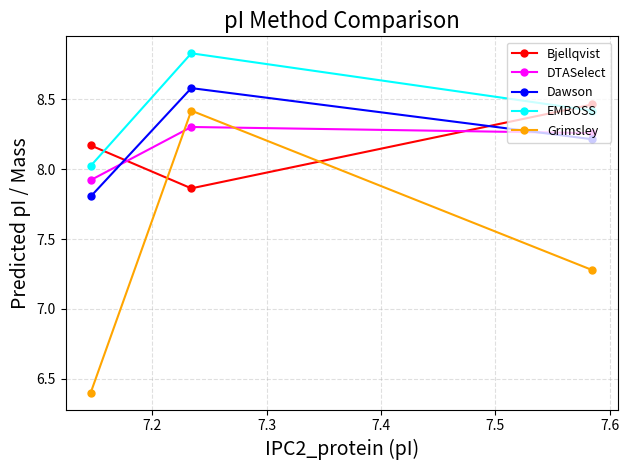

What is the value of the Bjellqvist point at the 2nd from the left?

7.9